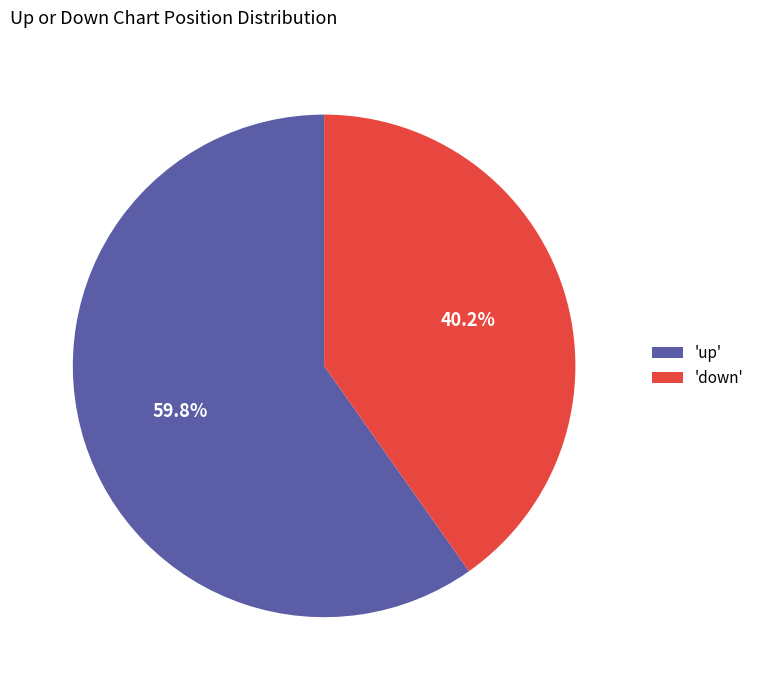

Combined, do 'up' and 'down' account for over 50%?

Yes